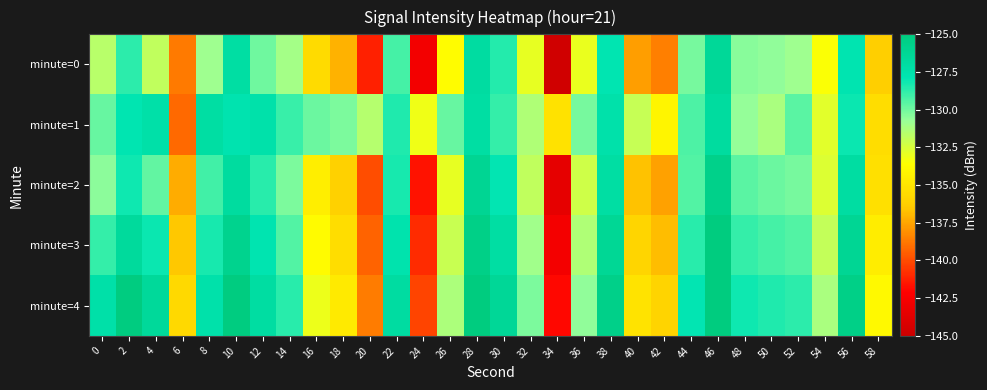

What is the total value across all series at 4?

-643.4